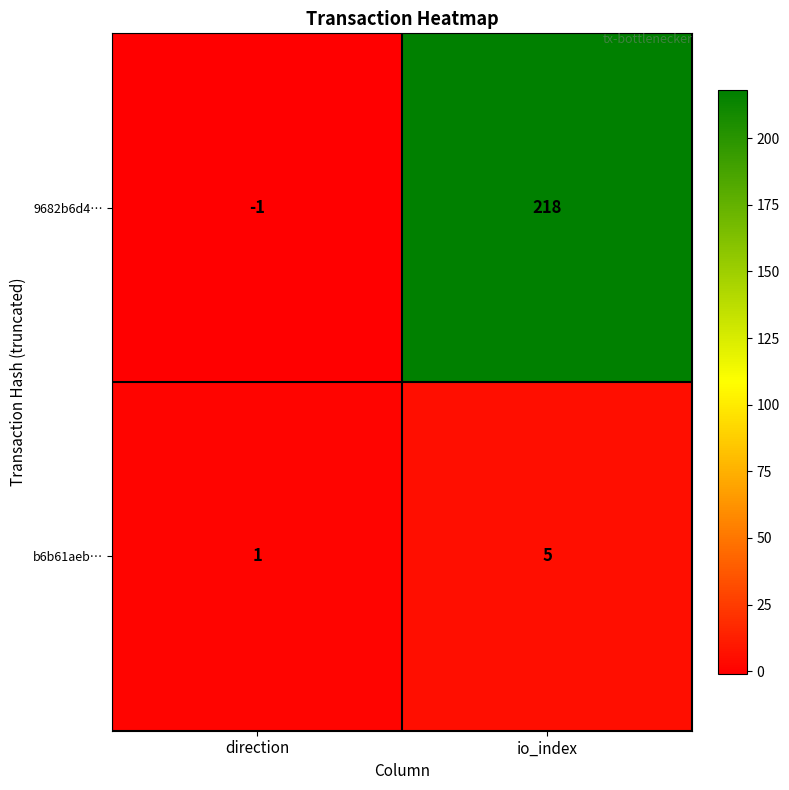

Read the 9682b6d4… value at io_index, to the nearest 50.

200